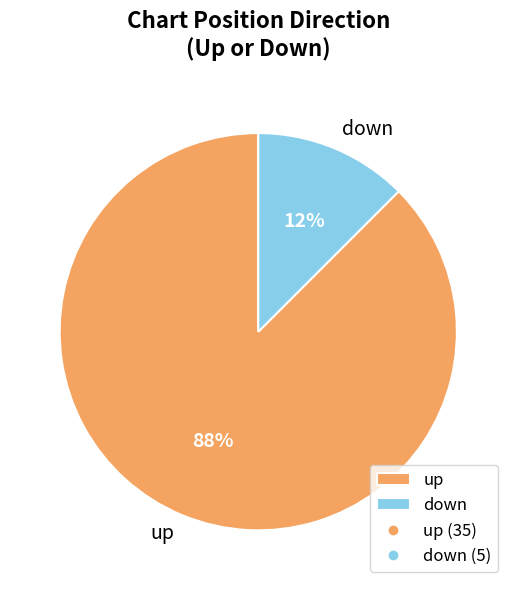

To the nearest percent, what is the combined percentage of down and up?

100%